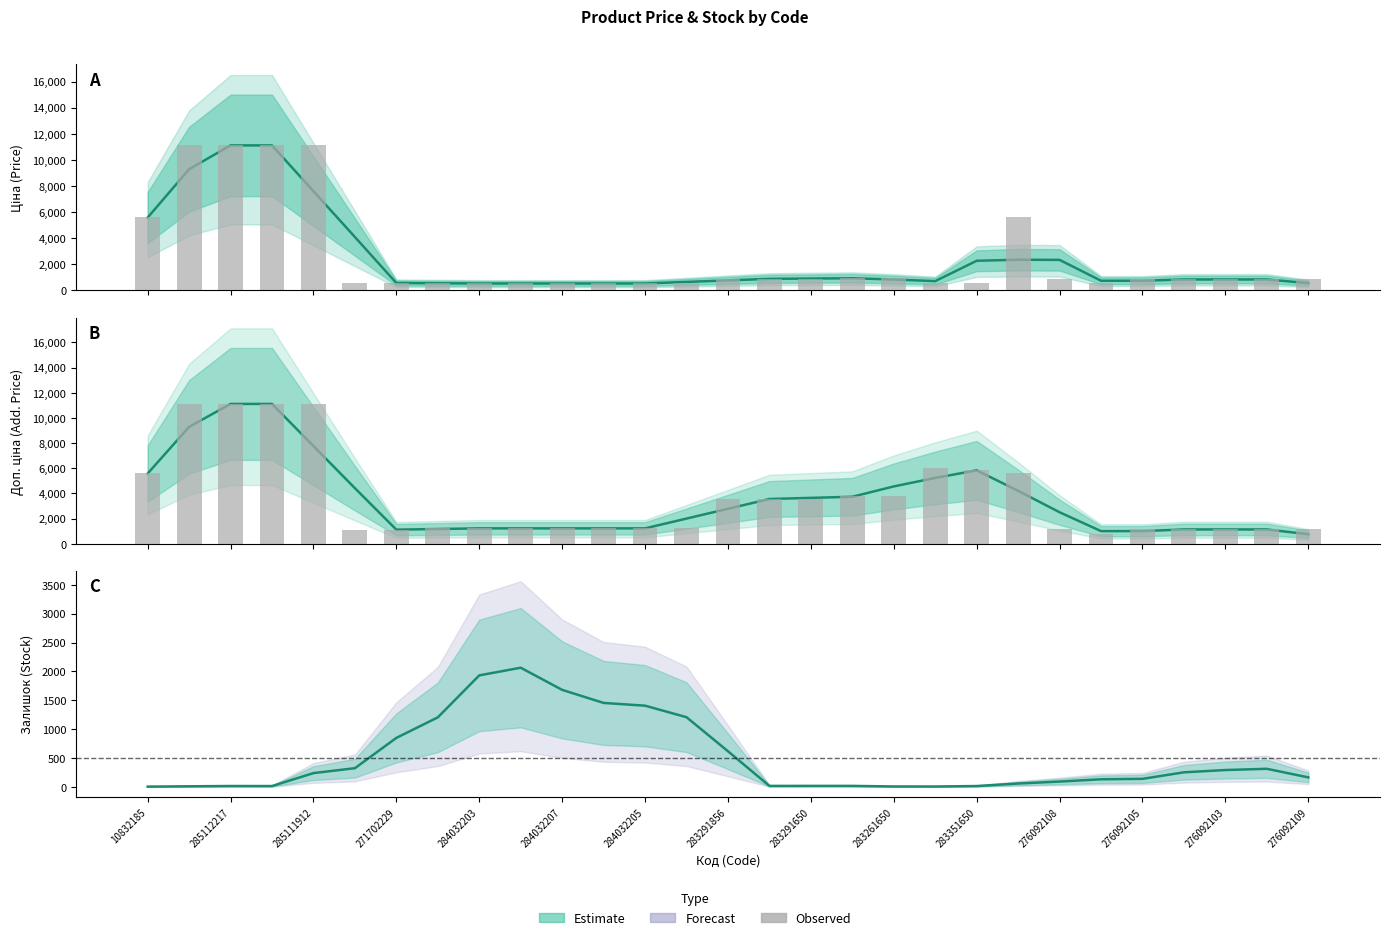

Which series has the largest total across all categories?

Доп. ціна